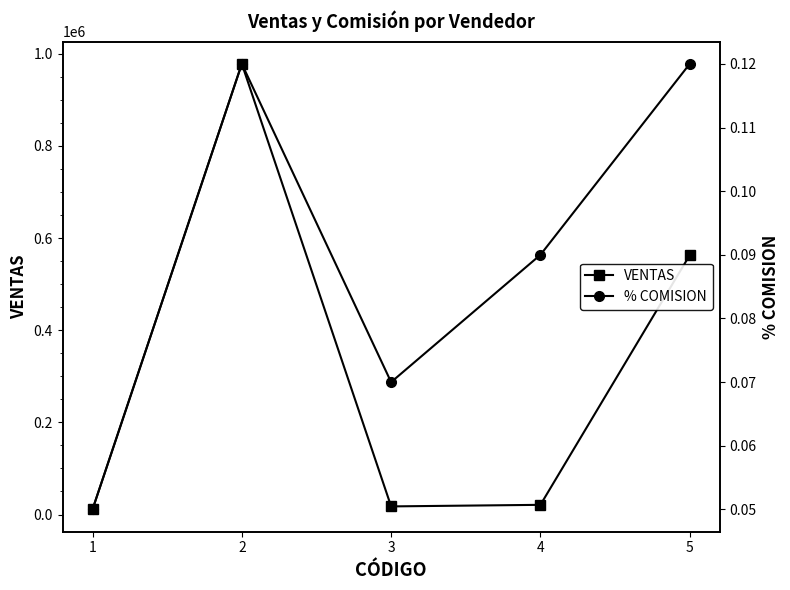

True or false: % COMISION and VENTAS cross at least once.

False